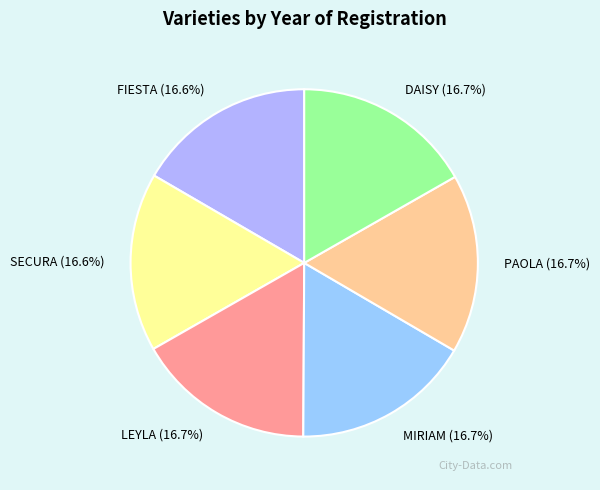

What percentage is the SECURA slice, to the nearest percent?

17%